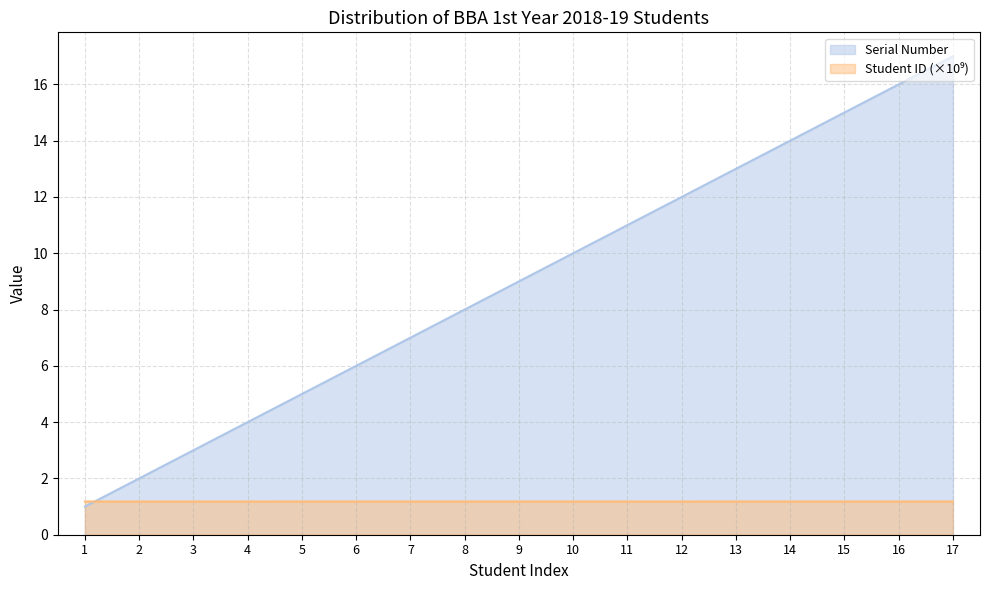

What is the maximum value shown in the chart?

17.0